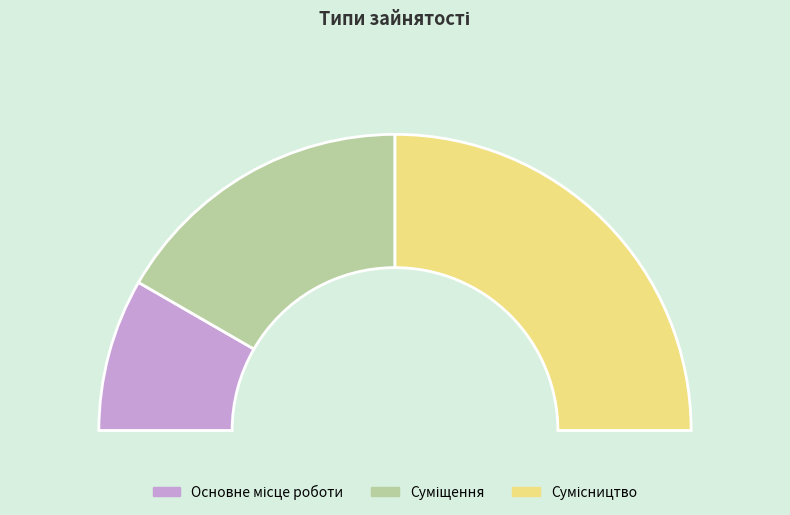

What percentage is the Суміщення slice, to the nearest percent?

33%